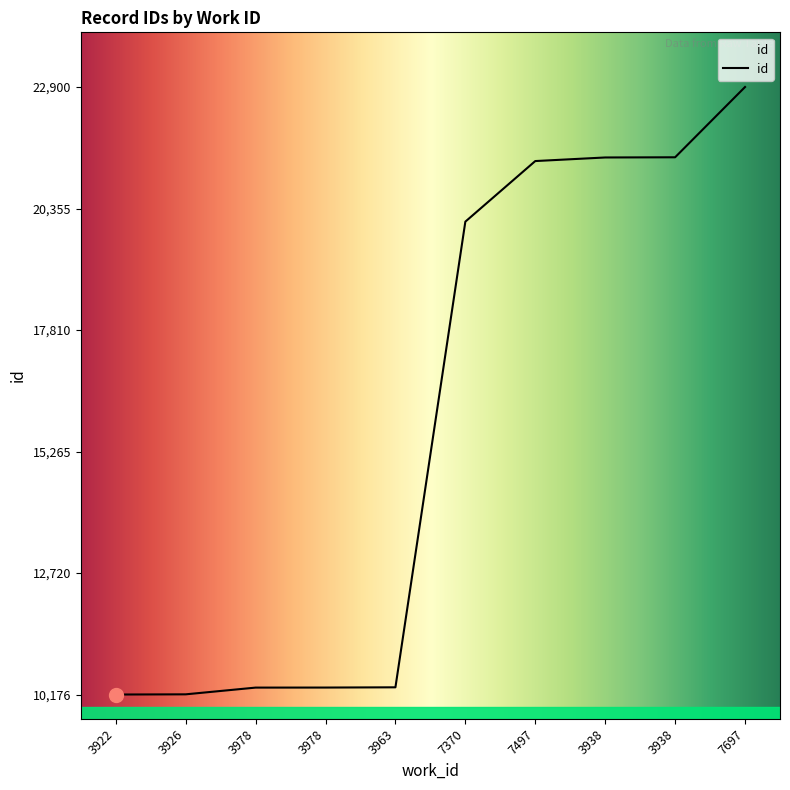

Reading right to left, what are all the values shown in this chart?

22900	21428	21424	21349	20080	10327	10322	10321	10180	10176